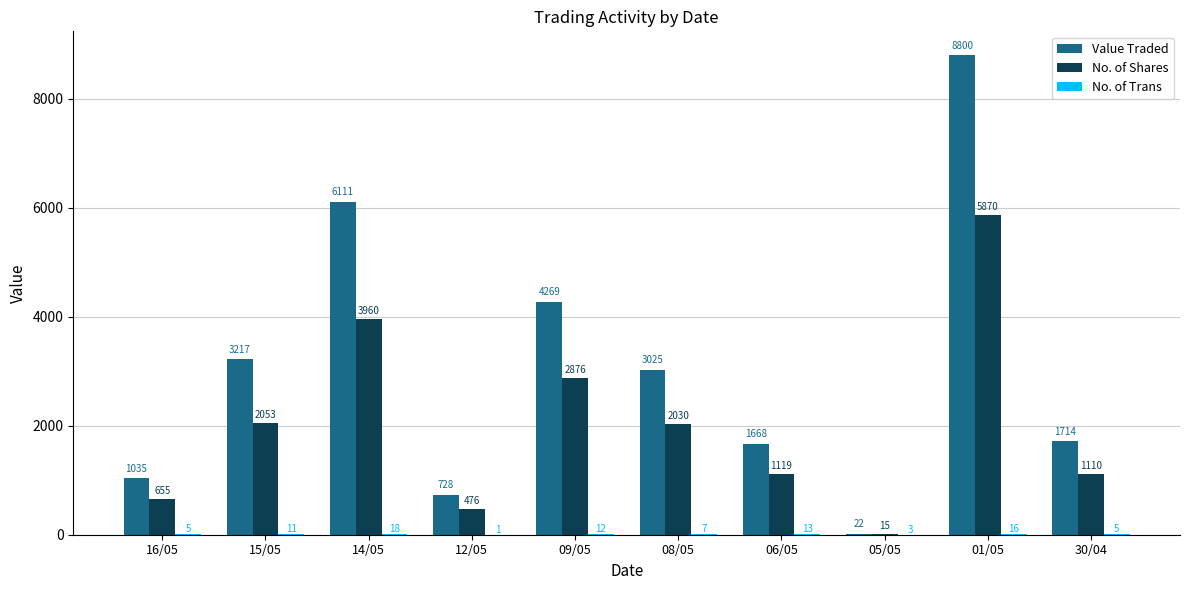

Is it true that Value Traded equals 8800 at 01/05?

True